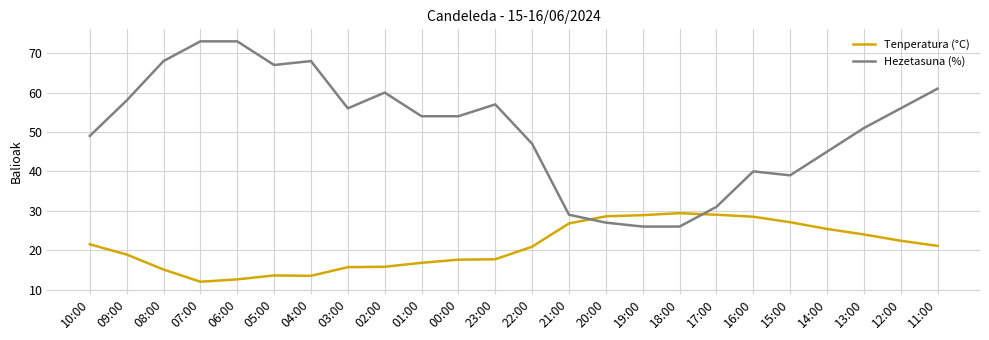

What is the difference between the maximum and minimum values in the Tenperatura (°C) series?

17.4